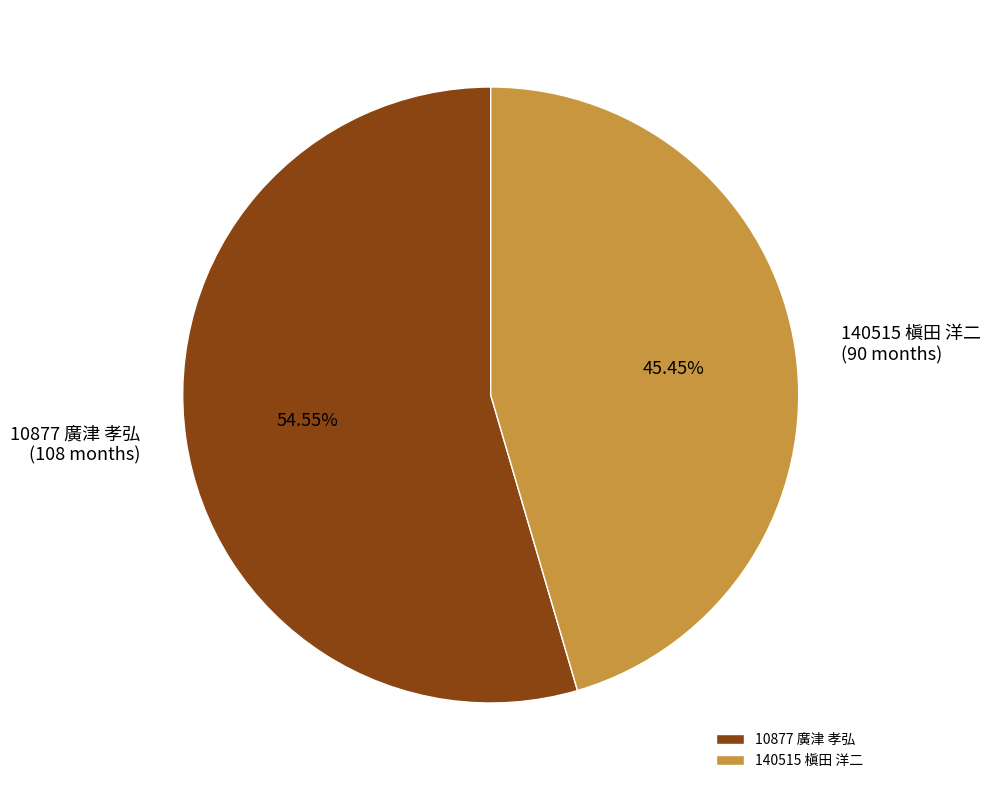

To the nearest percent, what is the combined percentage of 10877 廣津 孝弘 and 140515 槇田 洋二?

100%